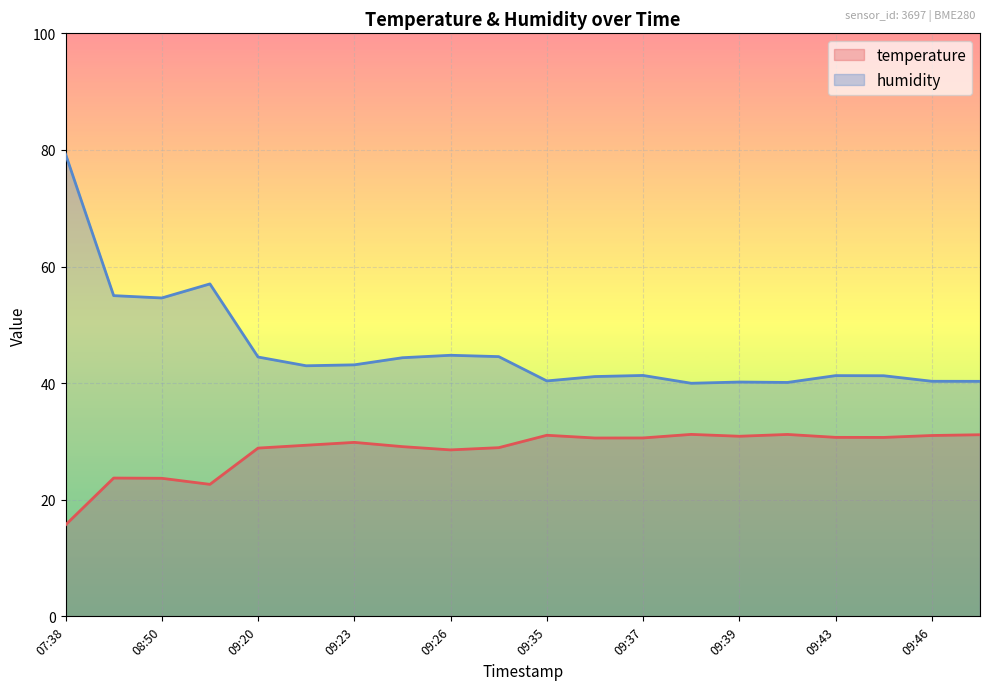

How many lines are shown in the chart?

2